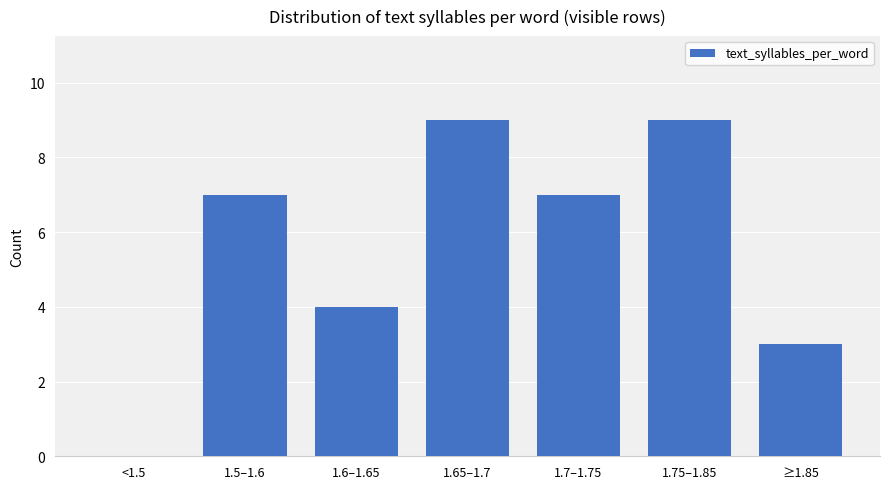

What is the approximate value at 1.7–1.75?

7